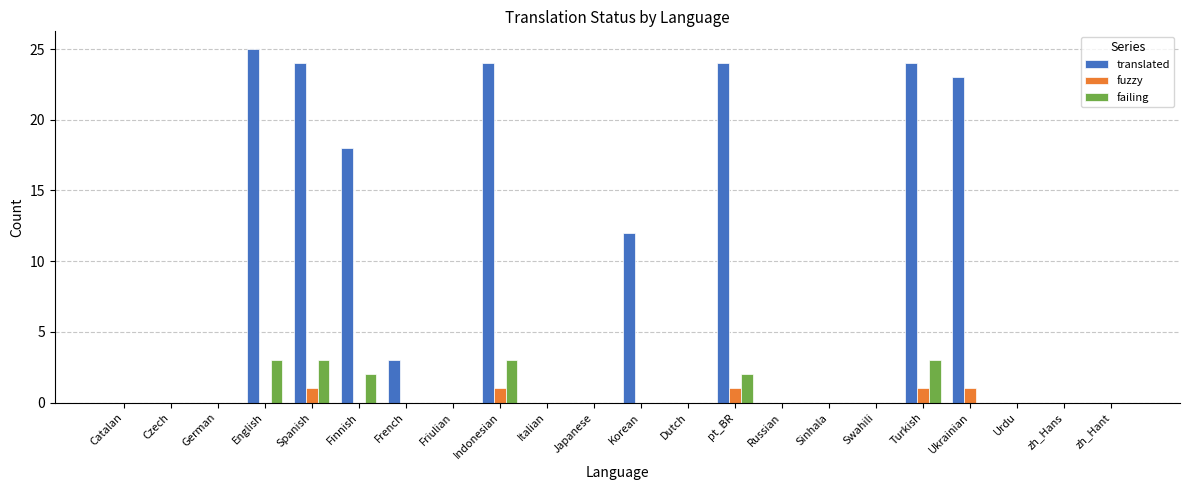

Which series has the largest total across all categories?

translated